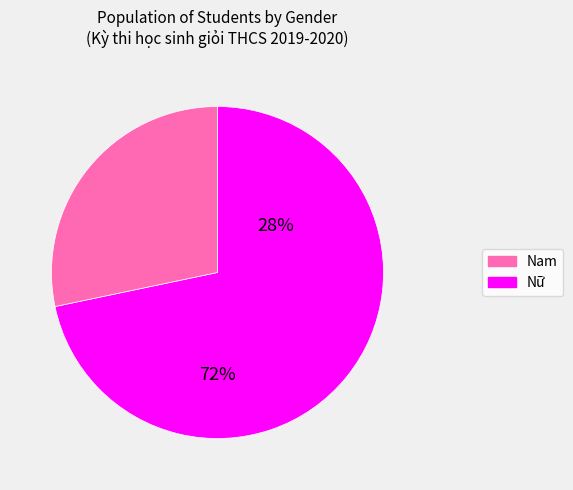

Rank the categories by value from lowest to highest.

Nam, Nữ